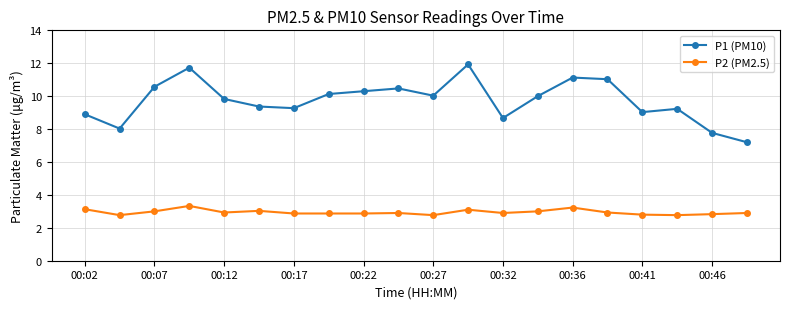

What is the average value of the P1 (PM10) series?

9.7